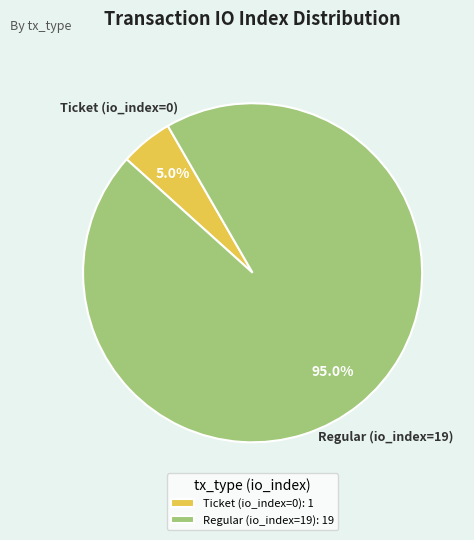

Approximately how many times larger is the value at Regular (io_index=19) compared to Ticket (io_index=0)?

19.0